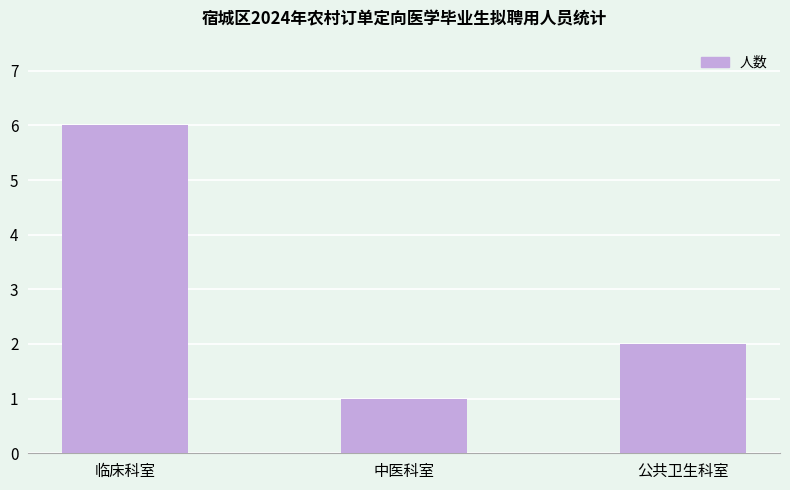

What is the maximum value shown in the chart?

6